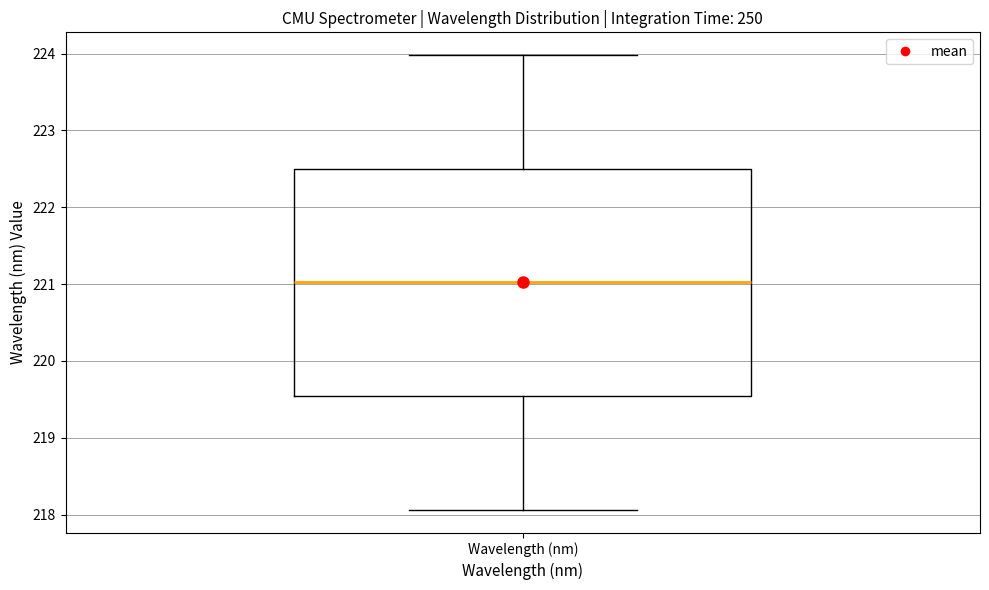

Where is the lower edge of the box for Wavelength (nm) on the y-axis? The values are not printed on the chart, so give them approximately, as read against the axis.

219.5